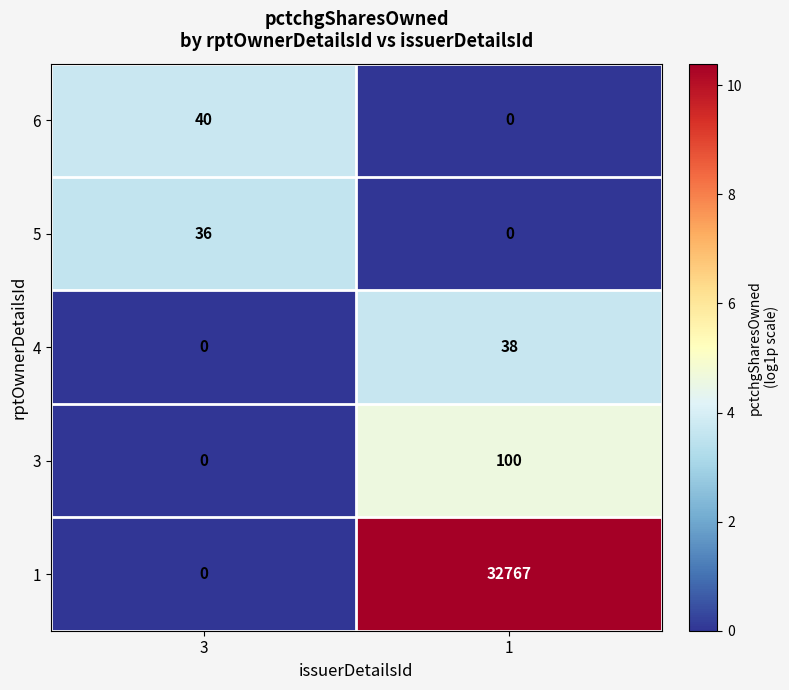

List the series in order of their peak value, lowest first.

5, 4, 6, 3, 1